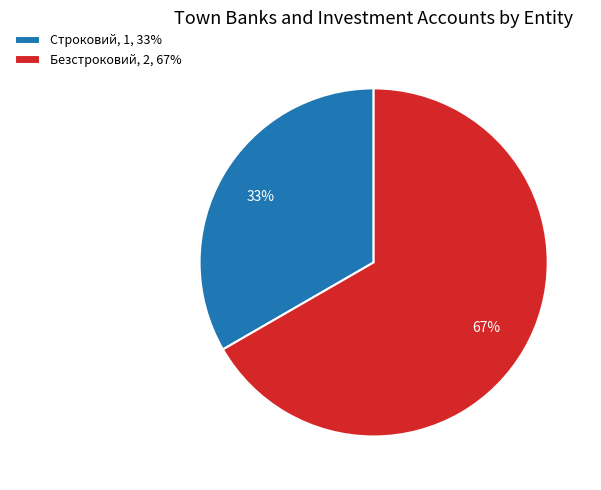

Between Безстроковий and Строковий, which is larger?

Безстроковий